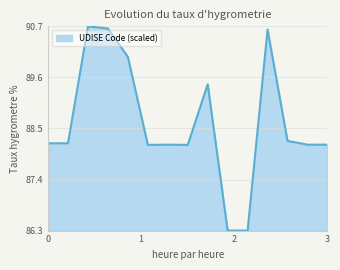

What is the difference between the maximum and minimum values?

4.4